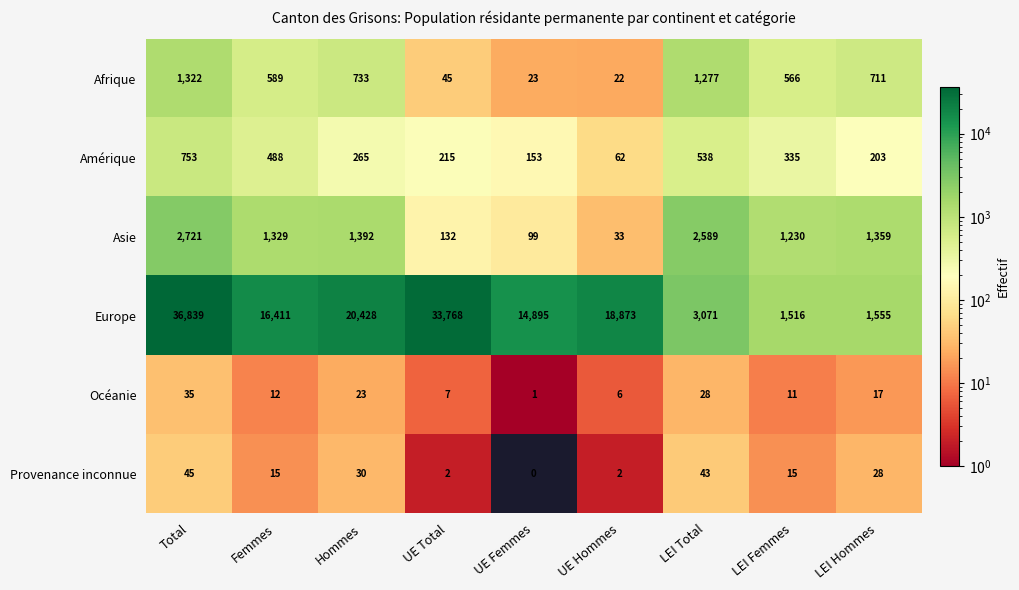

What is the total value across all series at Hommes?

22871